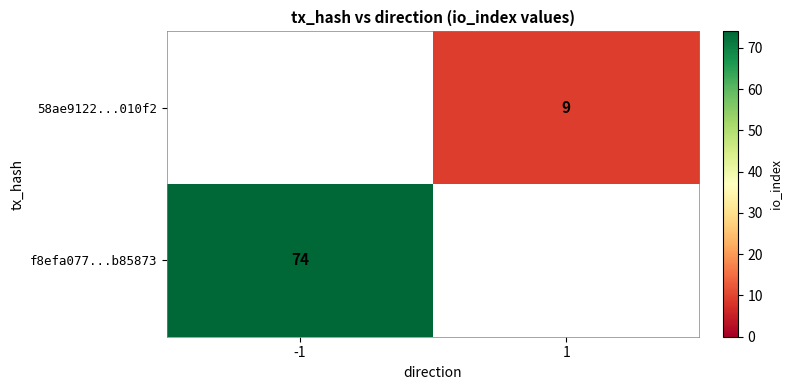

At how many categories does at least one series exceed 8?

2